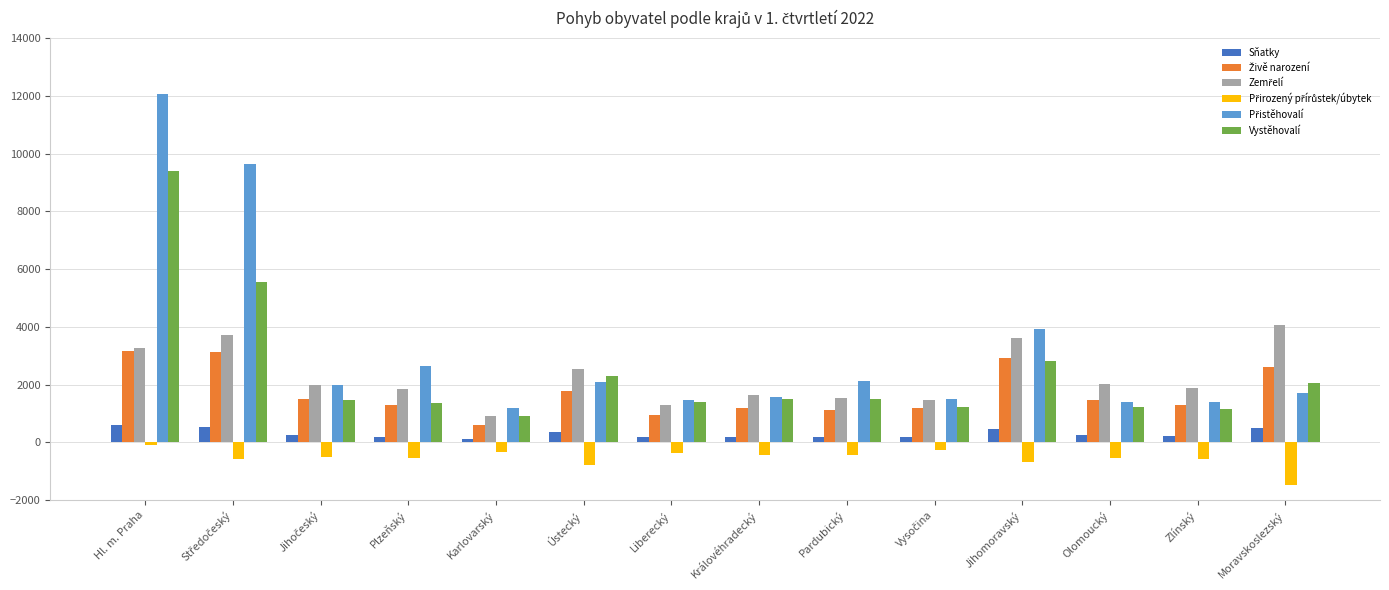

Is it true that Sňatky equals 377 at Ústecký?

True